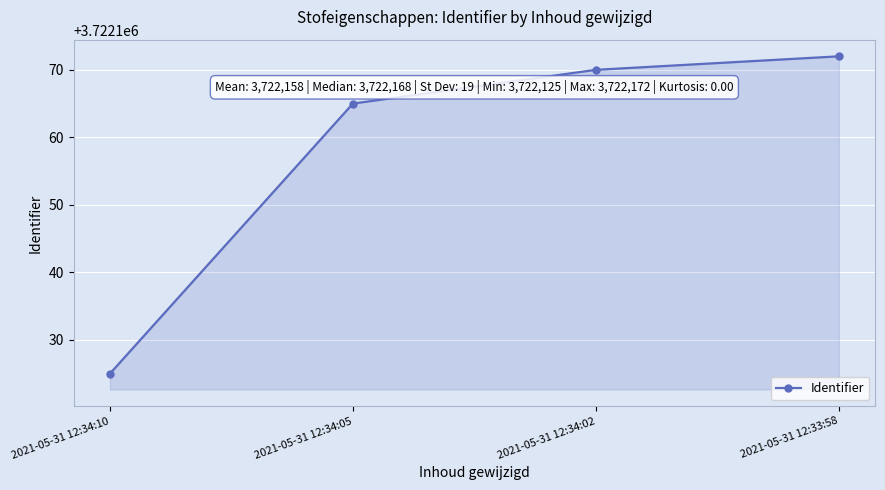

Where is the data nearest to the value 3722148?

2021-05-31 12:34:05